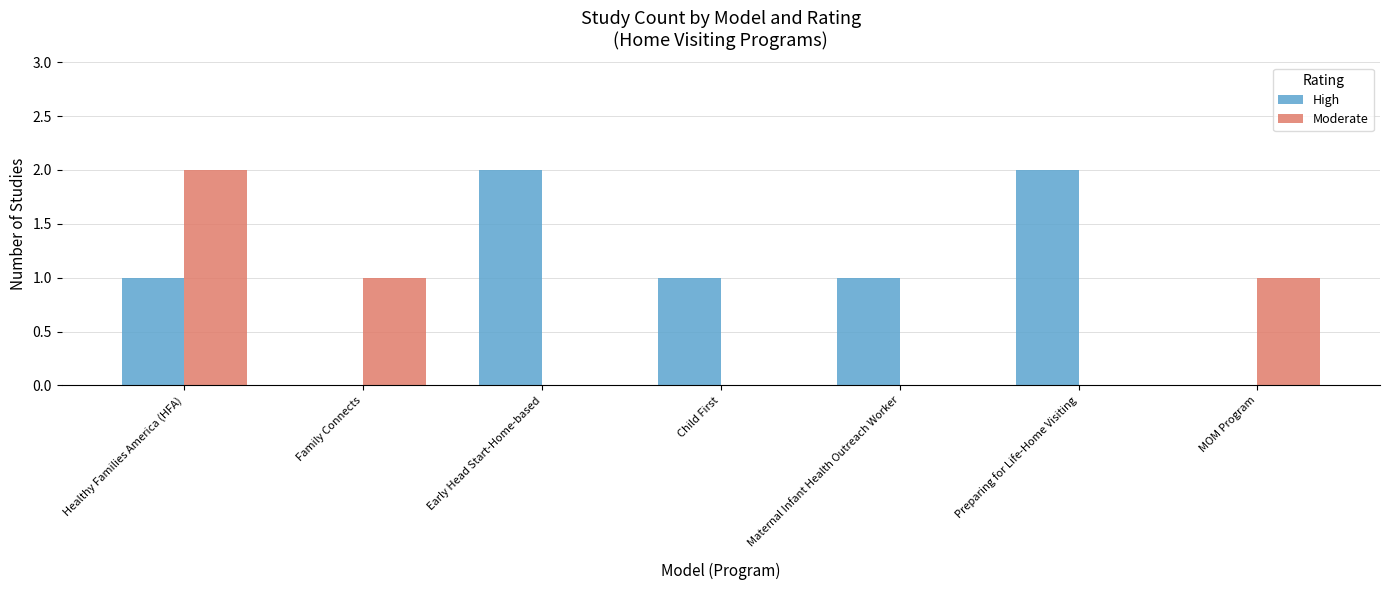

Between Early Head Start-Home-based and Child First, which series saw the biggest shift?

High